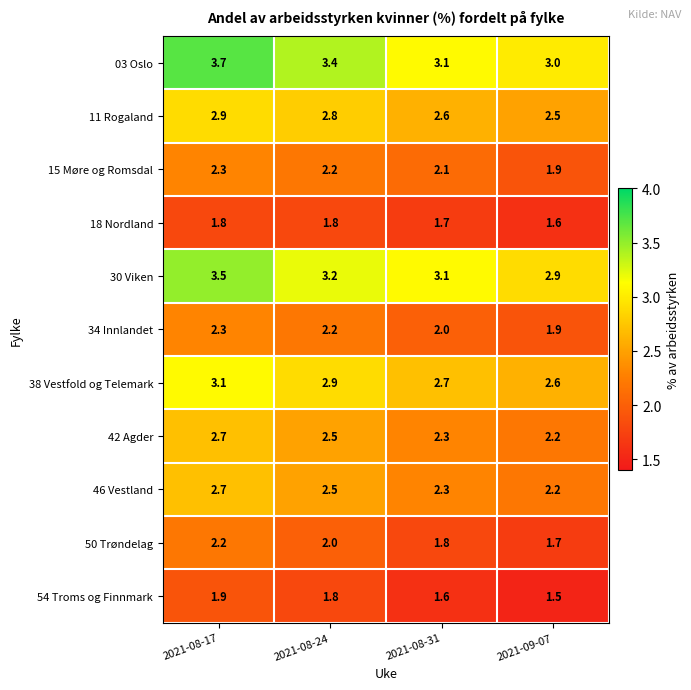

Which category has the highest value in the 30 Viken series?

2021-08-17